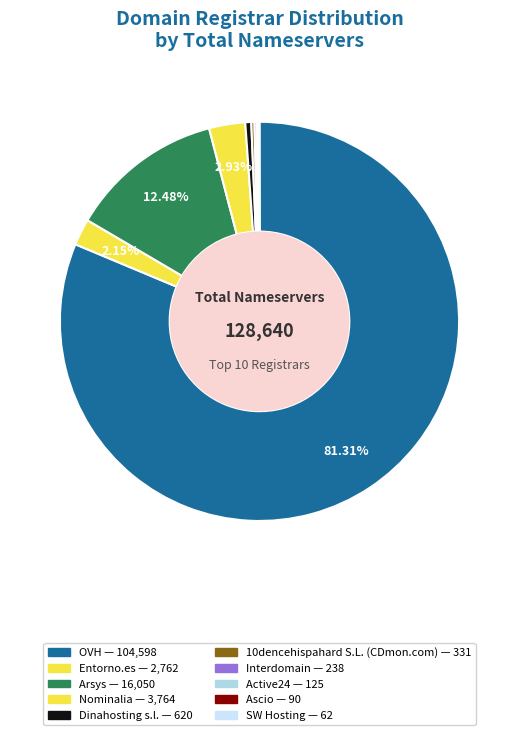

Count the number of slices in the pie.

10